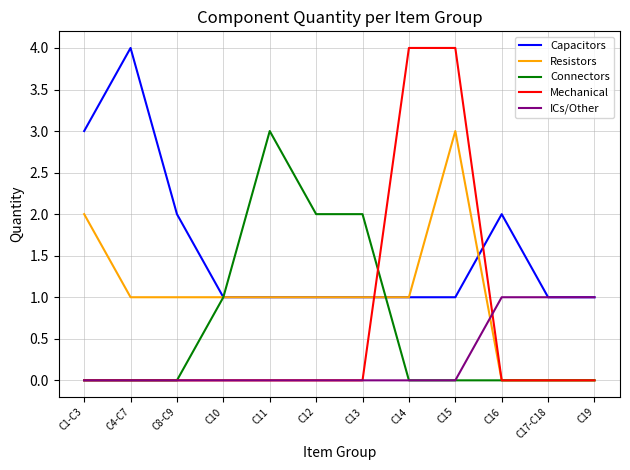

Reading left to right, transcribe all the data shown in this chart.

Capacitors: C1-C3=3	C4-C7=4	C8-C9=2	C10=1	C11=1	C12=1	C13=1	C14=1	C15=1	C16=2	C17-C18=1	C19=1
Resistors: C1-C3=2	C4-C7=1	C8-C9=1	C10=1	C11=1	C12=1	C13=1	C14=1	C15=3	C16=0	C17-C18=0	C19=0
Connectors: C1-C3=0	C4-C7=0	C8-C9=0	C10=1	C11=3	C12=2	C13=2	C14=0	C15=0	C16=0	C17-C18=0	C19=0
Mechanical: C1-C3=0	C4-C7=0	C8-C9=0	C10=0	C11=0	C12=0	C13=0	C14=4	C15=4	C16=0	C17-C18=0	C19=0
ICs/Other: C1-C3=0	C4-C7=0	C8-C9=0	C10=0	C11=0	C12=0	C13=0	C14=0	C15=0	C16=1	C17-C18=1	C19=1